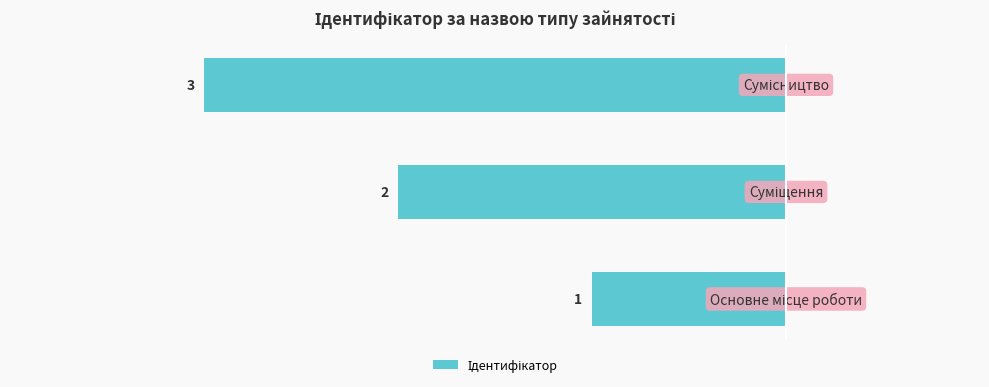

Are the bars horizontal?

Yes